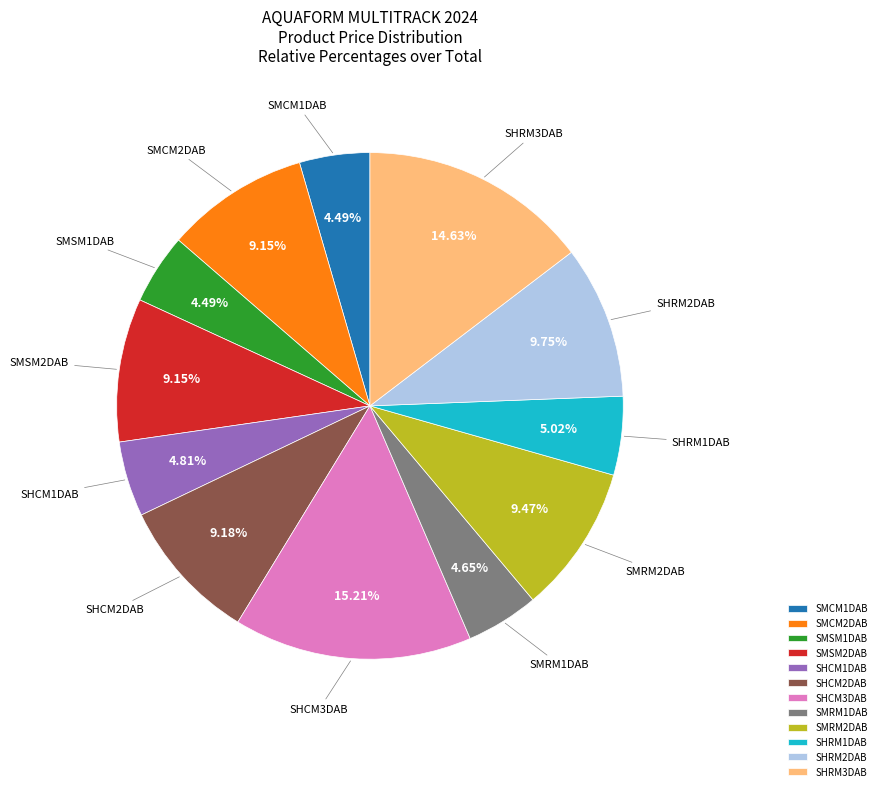

What is the ratio of the value at SHRM1DAB to the value at SMCM2DAB?

0.5